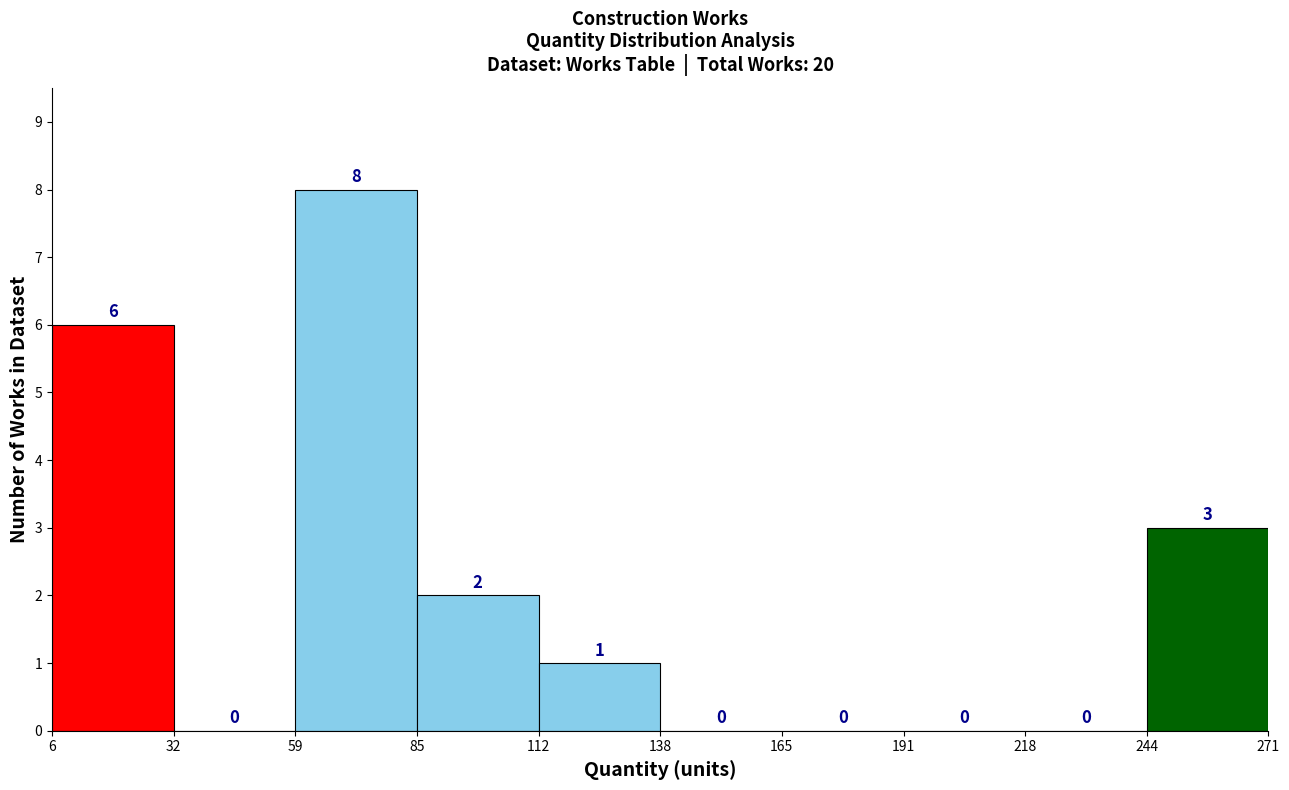

What is the height of the bar covering 112 to 138 on the x-axis?

1